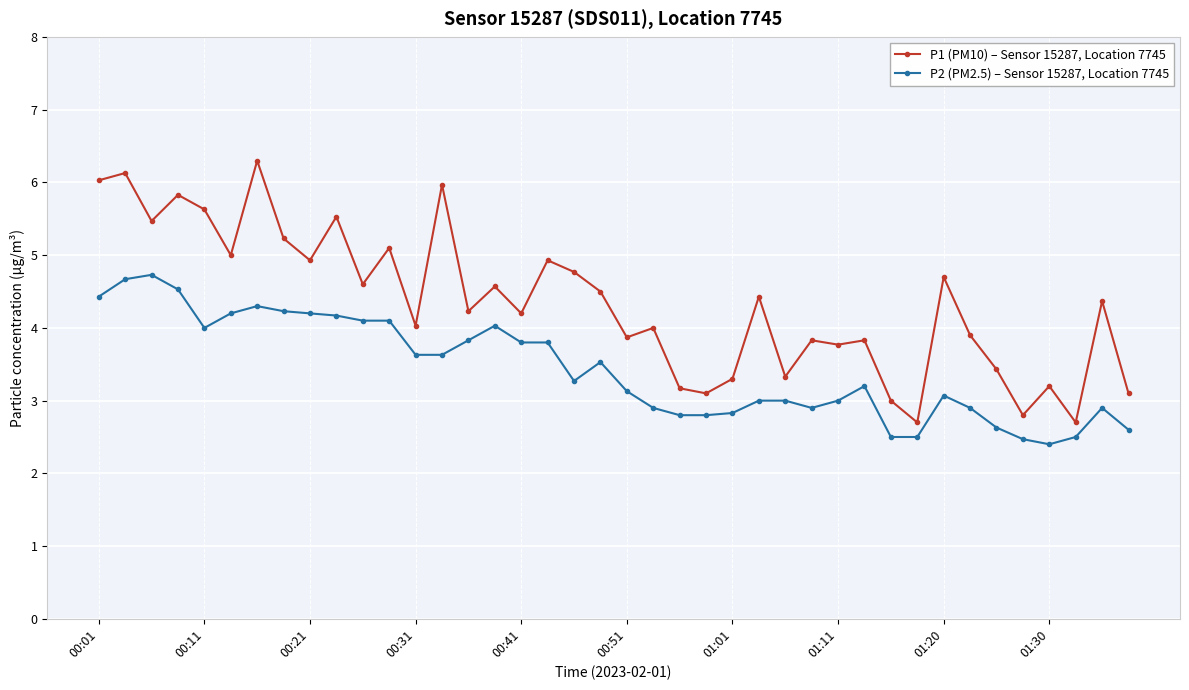

Is this an area chart (filled region under the line)?

No